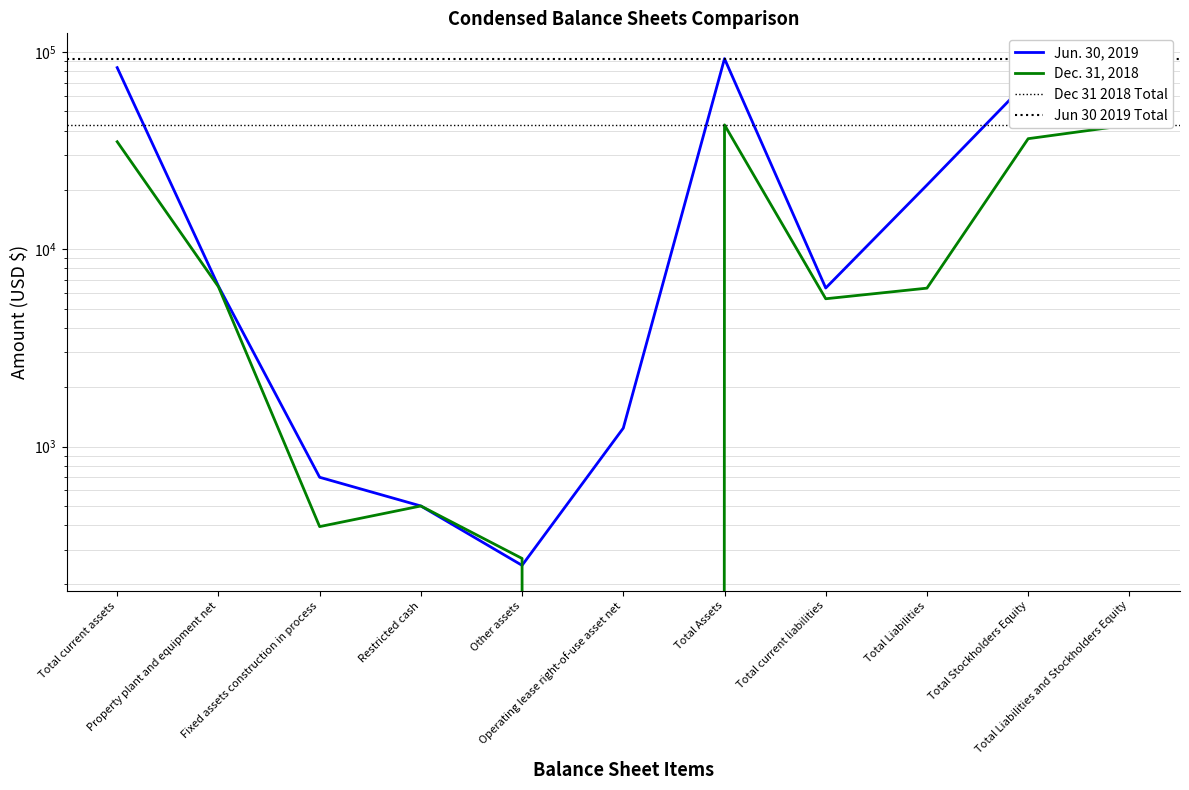

What is the difference between the highest and lowest values at Total current liabilities?

751